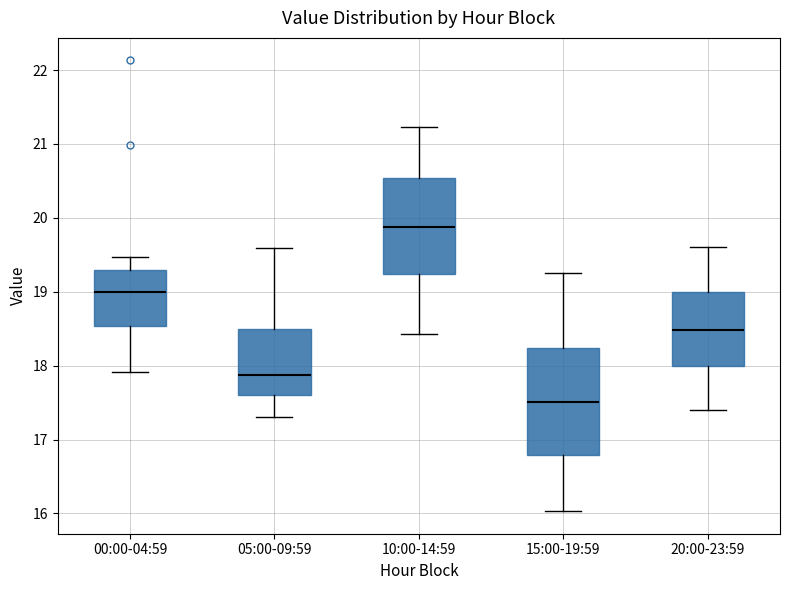

Reading left to right, read every box against the y-axis: the position of its median line, the range the box covers, and the ends of its whiskers. The values are not printed on the chart, so give them approximately, as read against the axis.

00:00-04:59: median 19.0, box 18.5 to 19.3, whiskers 17.9 to 19.5
05:00-09:59: median 17.9, box 17.6 to 18.5, whiskers 17.3 to 19.6
10:00-14:59: median 19.9, box 19.2 to 20.5, whiskers 18.4 to 21.2
15:00-19:59: median 17.5, box 16.8 to 18.2, whiskers 16.0 to 19.3
20:00-23:59: median 18.5, box 18.0 to 19.0, whiskers 17.4 to 19.6